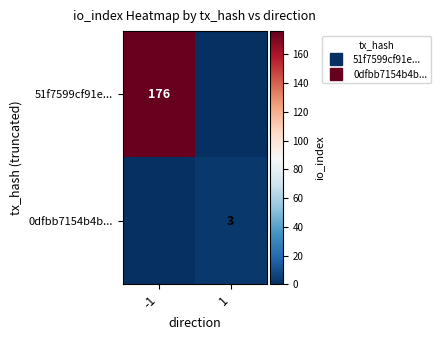

What is the approximate value of 51f7599cf91e... at -1?

176